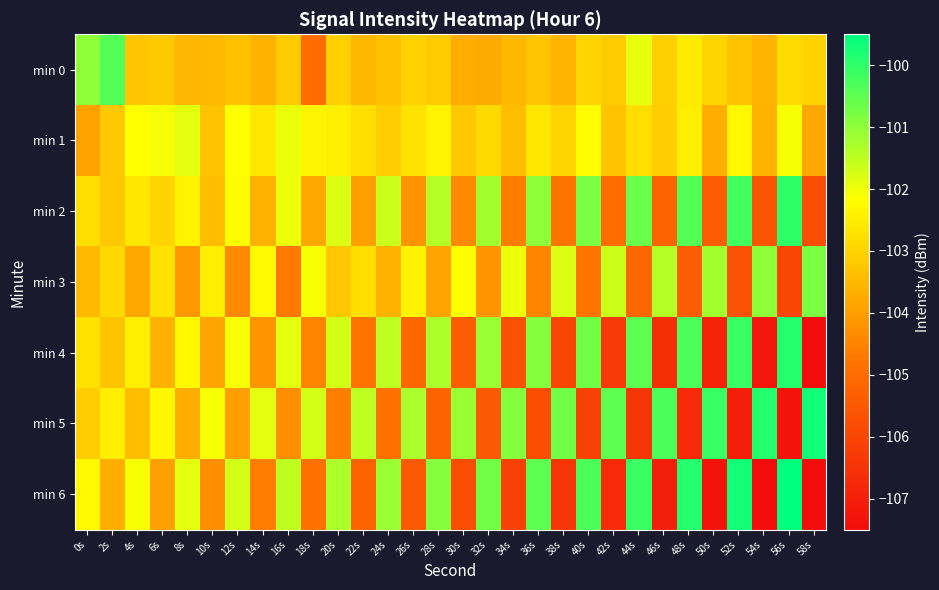

Count the number of categories in the chart.

30